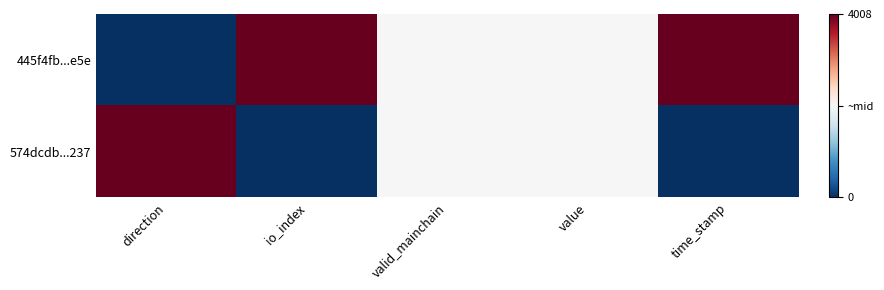

How many series are shown in this chart?

2